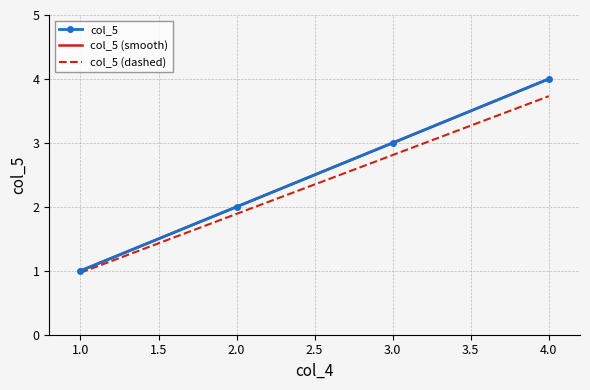

Which category has the lowest value across all series?

1